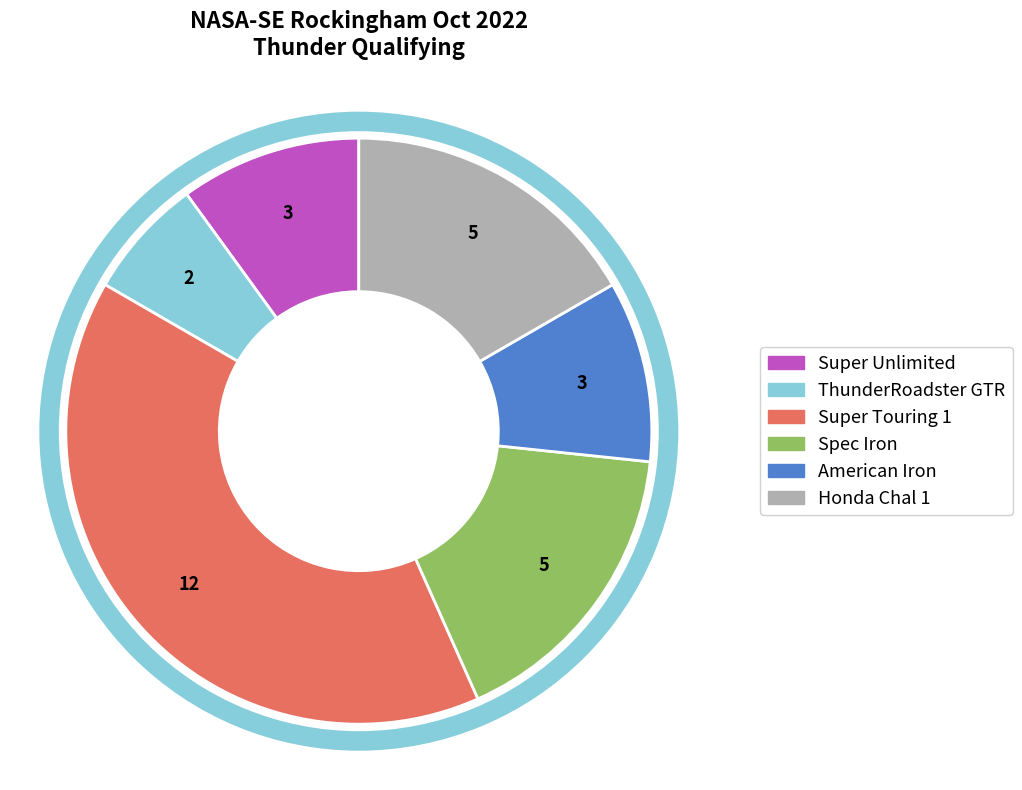

Which slice is the smallest?

ThunderRoadster GTR